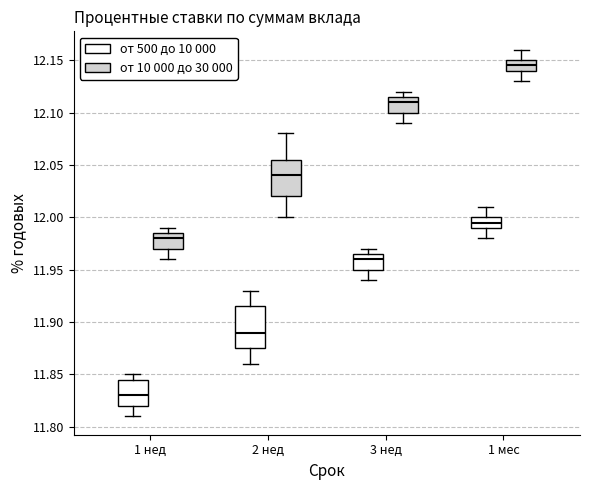

Reading left to right, read every box against the y-axis: the position of its median line, the range the box covers, and the ends of its whiskers. The values are not printed on the chart, so give them approximately, as read against the axis.

1 нед (от 500 до 10 000): median 11.830, box 11.820 to 11.845, whiskers 11.810 to 11.850
1 нед (от 10 000 до 30 000): median 11.980, box 11.970 to 11.985, whiskers 11.960 to 11.990
2 нед (от 500 до 10 000): median 11.890, box 11.875 to 11.915, whiskers 11.860 to 11.930
2 нед (от 10 000 до 30 000): median 12.040, box 12.020 to 12.055, whiskers 12.000 to 12.080
3 нед (от 500 до 10 000): median 11.960, box 11.950 to 11.965, whiskers 11.940 to 11.970
3 нед (от 10 000 до 30 000): median 12.110, box 12.100 to 12.115, whiskers 12.090 to 12.120
1 мес (от 500 до 10 000): median 11.995, box 11.990 to 12.000, whiskers 11.980 to 12.010
1 мес (от 10 000 до 30 000): median 12.145, box 12.140 to 12.150, whiskers 12.130 to 12.160